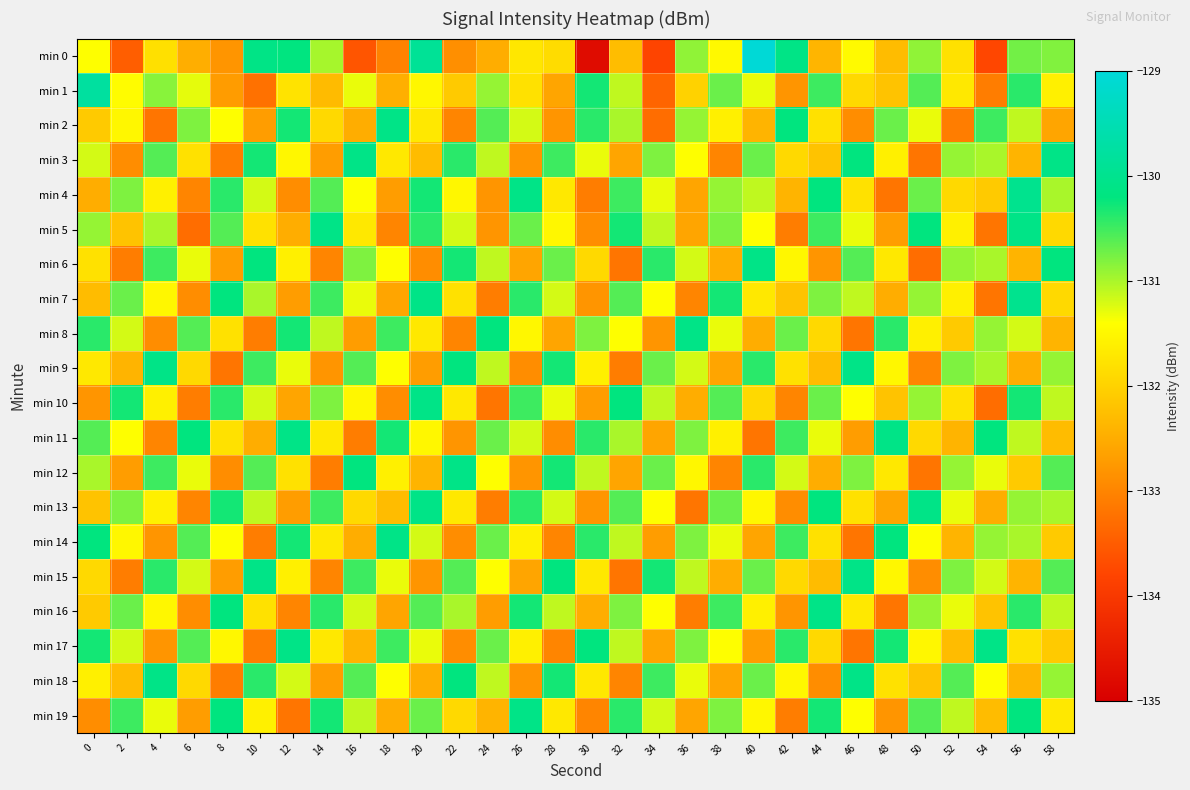

Reading left to right, what are all the values shown in this chart?

min 0: 0=-131.4	2=-133.5	4=-131.8	6=-132.5	8=-132.8	10=-130.1	12=-130.2	14=-131.0	16=-133.6	18=-133.0	20=-129.9	22=-132.9	24=-132.5	26=-131.7	28=-131.9	30=-134.8	32=-132.3	34=-133.8	36=-130.9	38=-131.5	40=-129.0	42=-130.1	44=-132.4	46=-131.5	48=-132.3	50=-130.9	52=-131.8	54=-133.8	56=-130.7	58=-130.8
min 1: 0=-129.8	2=-131.4	4=-130.8	6=-131.3	8=-132.7	10=-133.2	12=-131.8	14=-132.3	16=-131.3	18=-132.5	20=-131.5	22=-132.1	24=-130.9	26=-131.8	28=-132.6	30=-130.3	32=-131.1	34=-133.4	36=-132.0	38=-130.7	40=-131.3	42=-132.8	44=-130.5	46=-131.9	48=-132.2	50=-130.6	52=-131.7	54=-133.1	56=-130.4	58=-131.6
min 2: 0=-132.1	2=-131.5	4=-133.2	6=-130.8	8=-131.4	10=-132.7	12=-130.3	14=-131.9	16=-132.5	18=-130.1	20=-131.7	22=-133.0	24=-130.6	26=-131.2	28=-132.8	30=-130.4	32=-131.0	34=-133.3	36=-130.9	38=-131.6	40=-132.4	42=-130.2	44=-131.8	46=-132.9	48=-130.7	50=-131.3	52=-133.1	54=-130.5	56=-131.1	58=-132.6
min 3: 0=-131.2	2=-132.9	4=-130.6	6=-131.8	8=-133.1	10=-130.3	12=-131.5	14=-132.7	16=-130.1	18=-131.7	20=-132.3	22=-130.4	24=-131.1	26=-132.8	28=-130.5	30=-131.3	32=-132.6	34=-130.8	36=-131.4	38=-133.0	40=-130.7	42=-131.9	44=-132.2	46=-130.2	48=-131.6	50=-133.2	52=-130.9	54=-131.0	56=-132.4	58=-130.1
min 4: 0=-132.5	2=-130.8	4=-131.6	6=-133.0	8=-130.4	10=-131.2	12=-132.9	14=-130.6	16=-131.4	18=-132.7	20=-130.3	22=-131.5	24=-132.8	26=-130.1	28=-131.7	30=-133.1	32=-130.5	34=-131.3	36=-132.6	38=-130.9	40=-131.1	42=-132.4	44=-130.2	46=-131.8	48=-133.2	50=-130.7	52=-131.9	54=-132.1	56=-130.0	58=-131.0
min 5: 0=-130.9	2=-132.2	4=-131.0	6=-133.3	8=-130.6	10=-131.8	12=-132.5	14=-130.1	16=-131.7	18=-133.0	20=-130.4	22=-131.2	24=-132.8	26=-130.7	28=-131.5	30=-132.9	32=-130.3	34=-131.1	36=-132.6	38=-130.8	40=-131.4	42=-133.1	44=-130.5	46=-131.3	48=-132.7	50=-130.2	52=-131.6	54=-133.2	56=-130.1	58=-131.9
min 6: 0=-131.8	2=-133.1	4=-130.5	6=-131.3	8=-132.7	10=-130.2	12=-131.6	14=-133.0	16=-130.8	18=-131.4	20=-132.9	22=-130.3	24=-131.1	26=-132.6	28=-130.7	30=-131.9	32=-133.2	34=-130.4	36=-131.2	38=-132.5	40=-130.1	42=-131.5	44=-132.8	46=-130.6	48=-131.7	50=-133.3	52=-130.9	54=-131.0	56=-132.4	58=-130.2
min 7: 0=-132.3	2=-130.7	4=-131.5	6=-132.9	8=-130.2	10=-131.0	12=-132.7	14=-130.5	16=-131.3	18=-132.6	20=-130.1	22=-131.8	24=-133.1	26=-130.4	28=-131.2	30=-132.8	32=-130.6	34=-131.4	36=-133.0	38=-130.3	40=-131.7	42=-132.2	44=-130.8	46=-131.1	48=-132.5	50=-130.9	52=-131.6	54=-133.2	56=-130.0	58=-131.9
min 8: 0=-130.4	2=-131.2	4=-132.9	6=-130.6	8=-131.8	10=-133.1	12=-130.3	14=-131.1	16=-132.7	18=-130.5	20=-131.7	22=-133.0	24=-130.2	26=-131.5	28=-132.6	30=-130.8	32=-131.4	34=-132.8	36=-130.1	38=-131.3	40=-132.5	42=-130.7	44=-131.9	46=-133.2	48=-130.4	50=-131.6	52=-132.1	54=-130.9	56=-131.2	58=-132.4
min 9: 0=-131.7	2=-132.4	4=-130.1	6=-131.9	8=-133.2	10=-130.5	12=-131.3	14=-132.8	16=-130.6	18=-131.4	20=-132.7	22=-130.2	24=-131.1	26=-132.9	28=-130.3	30=-131.6	32=-133.1	34=-130.7	36=-131.2	38=-132.6	40=-130.4	42=-131.8	44=-132.3	46=-130.1	48=-131.5	50=-133.0	52=-130.8	54=-131.0	56=-132.5	58=-130.9
min 10: 0=-132.8	2=-130.3	4=-131.6	6=-133.1	8=-130.4	10=-131.2	12=-132.6	14=-130.8	16=-131.5	18=-132.9	20=-130.1	22=-131.7	24=-133.2	26=-130.5	28=-131.3	30=-132.7	32=-130.2	34=-131.1	36=-132.5	38=-130.6	40=-131.9	42=-133.0	44=-130.7	46=-131.4	48=-132.2	50=-130.9	52=-131.8	54=-133.3	56=-130.3	58=-131.1
min 11: 0=-130.6	2=-131.4	4=-133.0	6=-130.2	8=-131.8	10=-132.5	12=-130.1	14=-131.7	16=-133.1	18=-130.3	20=-131.5	22=-132.8	24=-130.7	26=-131.2	28=-132.9	30=-130.4	32=-131.0	34=-132.6	36=-130.8	38=-131.6	40=-133.2	42=-130.5	44=-131.3	46=-132.7	48=-130.1	50=-131.9	52=-132.4	54=-130.2	56=-131.1	58=-132.3
min 12: 0=-131.0	2=-132.7	4=-130.5	6=-131.3	8=-132.9	10=-130.6	12=-131.8	14=-133.1	16=-130.2	18=-131.6	20=-132.4	22=-130.1	24=-131.4	26=-132.8	28=-130.3	30=-131.1	32=-132.6	34=-130.7	36=-131.5	38=-133.0	40=-130.4	42=-131.2	44=-132.5	46=-130.8	48=-131.7	50=-133.2	52=-130.9	54=-131.3	56=-132.1	58=-130.6
min 13: 0=-132.2	2=-130.8	4=-131.6	6=-133.0	8=-130.3	10=-131.1	12=-132.7	14=-130.5	16=-131.9	18=-132.3	20=-130.1	22=-131.7	24=-133.1	26=-130.4	28=-131.2	30=-132.8	32=-130.6	34=-131.4	36=-133.2	38=-130.7	40=-131.5	42=-132.9	44=-130.2	46=-131.8	48=-132.6	50=-130.1	52=-131.3	54=-132.5	56=-130.9	58=-131.0
min 14: 0=-130.2	2=-131.5	4=-132.8	6=-130.6	8=-131.4	10=-133.1	12=-130.3	14=-131.7	16=-132.5	18=-130.1	20=-131.2	22=-132.9	24=-130.7	26=-131.6	28=-133.0	30=-130.4	32=-131.1	34=-132.7	36=-130.8	38=-131.3	40=-132.6	42=-130.5	44=-131.8	46=-133.2	48=-130.2	50=-131.4	52=-132.4	54=-130.9	56=-131.0	58=-132.1
min 15: 0=-131.9	2=-133.1	4=-130.4	6=-131.2	8=-132.7	10=-130.1	12=-131.6	14=-133.0	16=-130.5	18=-131.3	20=-132.8	22=-130.6	24=-131.4	26=-132.6	28=-130.2	30=-131.7	32=-133.2	34=-130.3	36=-131.1	38=-132.5	40=-130.7	42=-131.9	44=-132.3	46=-130.1	48=-131.5	50=-132.9	52=-130.8	54=-131.2	56=-132.4	58=-130.6
min 16: 0=-132.1	2=-130.7	4=-131.5	6=-132.9	8=-130.2	10=-131.8	12=-133.0	14=-130.4	16=-131.2	18=-132.6	20=-130.6	22=-131.0	24=-132.7	26=-130.3	28=-131.1	30=-132.5	32=-130.8	34=-131.4	36=-133.1	38=-130.5	40=-131.6	42=-132.8	44=-130.1	46=-131.7	48=-133.2	50=-130.9	52=-131.3	54=-132.2	56=-130.4	58=-131.1
min 17: 0=-130.3	2=-131.2	4=-132.8	6=-130.6	8=-131.5	10=-133.1	12=-130.1	14=-131.7	16=-132.4	18=-130.5	20=-131.3	22=-132.9	24=-130.7	26=-131.6	28=-133.0	30=-130.2	32=-131.1	34=-132.6	36=-130.8	38=-131.4	40=-132.7	42=-130.4	44=-131.9	46=-133.2	48=-130.3	50=-131.5	52=-132.3	54=-130.1	56=-131.8	58=-132.1
min 18: 0=-131.6	2=-132.3	4=-130.1	6=-131.9	8=-133.1	10=-130.4	12=-131.2	14=-132.7	16=-130.6	18=-131.4	20=-132.5	22=-130.2	24=-131.1	26=-132.8	28=-130.3	30=-131.7	32=-133.0	34=-130.5	36=-131.3	38=-132.6	40=-130.7	42=-131.5	44=-132.9	46=-130.1	48=-131.8	50=-132.2	52=-130.6	54=-131.4	56=-132.4	58=-130.9
min 19: 0=-132.9	2=-130.5	4=-131.3	6=-132.7	8=-130.2	10=-131.6	12=-133.2	14=-130.3	16=-131.1	18=-132.5	20=-130.7	22=-131.9	24=-132.4	26=-130.1	28=-131.7	30=-133.0	32=-130.4	34=-131.2	36=-132.6	38=-130.8	40=-131.5	42=-133.1	44=-130.3	46=-131.4	48=-132.8	50=-130.6	52=-131.1	54=-132.3	56=-130.2	58=-131.7